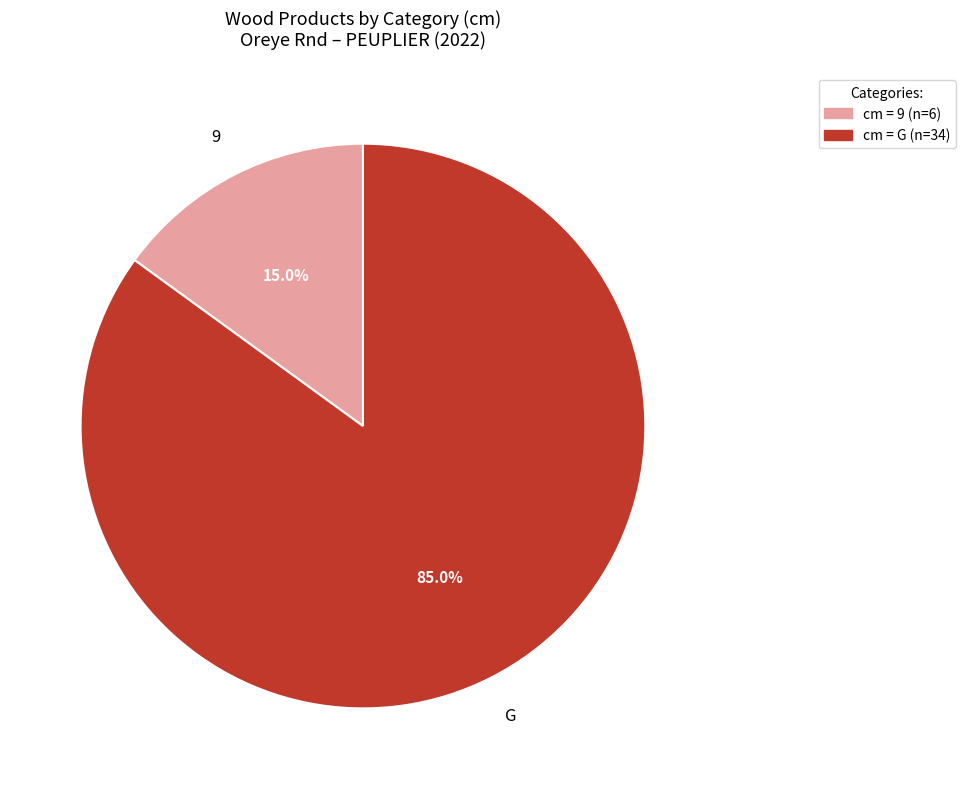

Does any single category account for the majority?

Yes